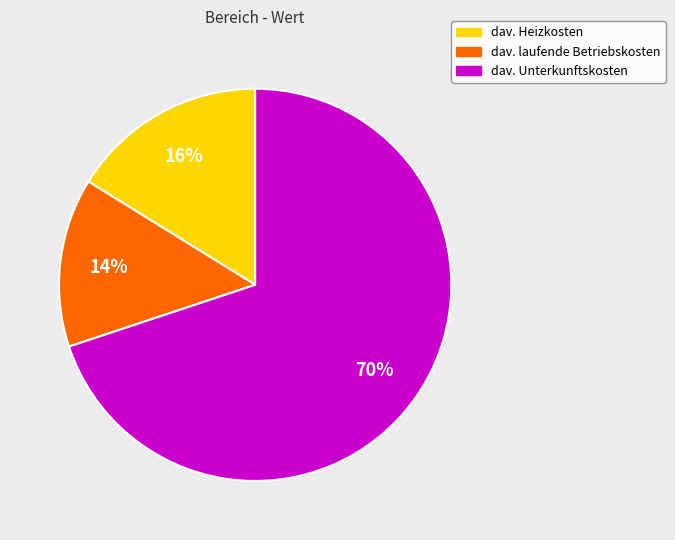

Do dav. Unterkunftskosten and dav. laufende Betriebskosten together represent more than half of the pie?

Yes